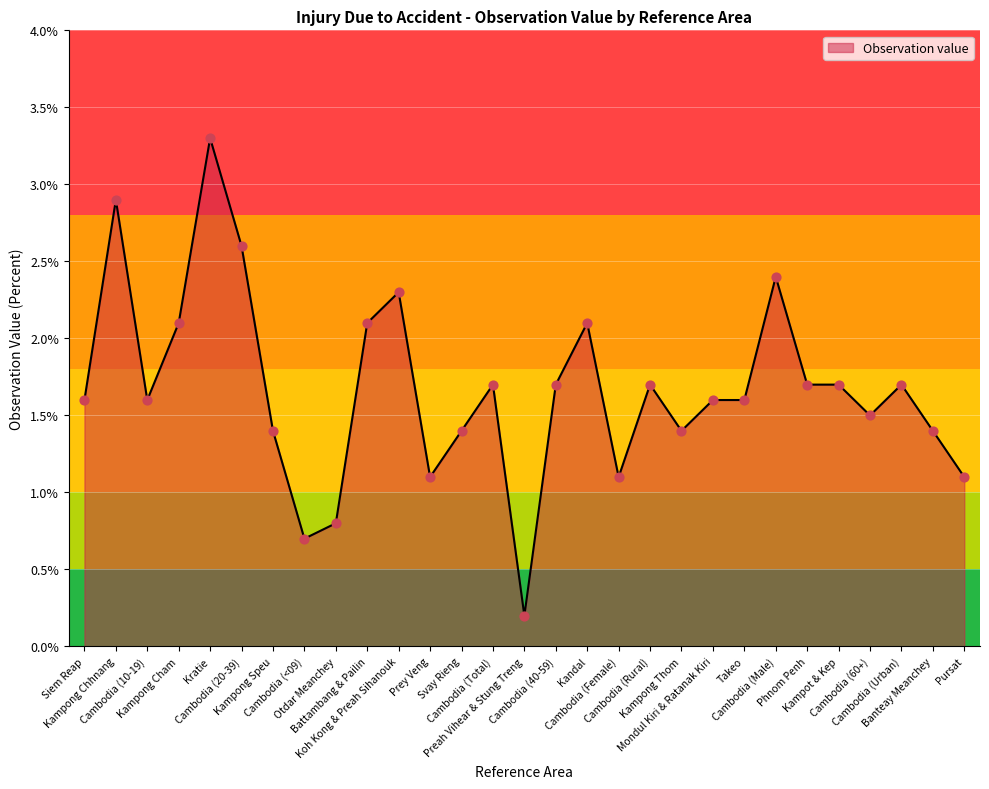

Approximately how many times larger is the value at Cambodia (20-39) compared to Phnom Penh?

1.5